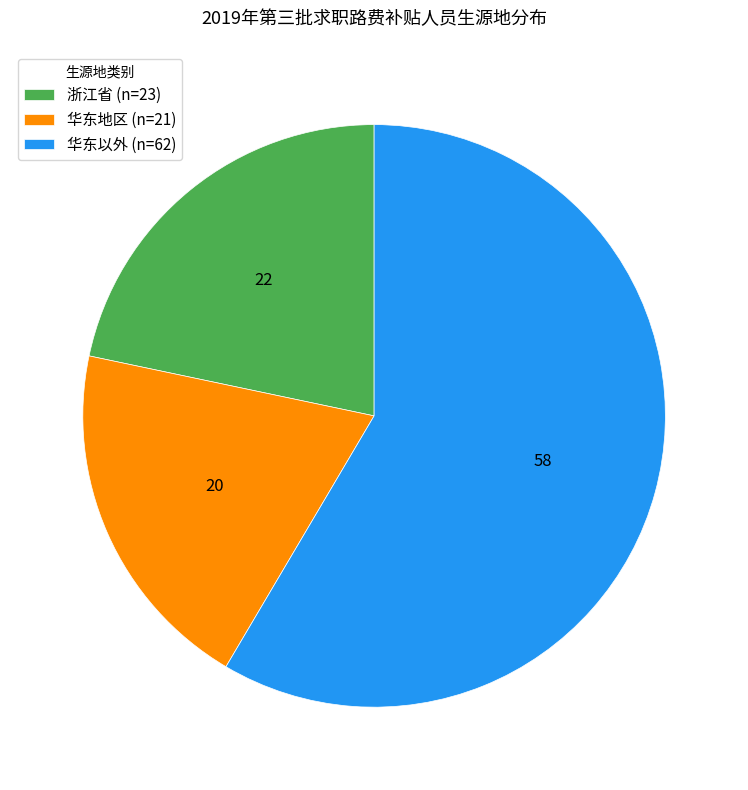

True or false: 浙江省 (n=23) accounts for 7% of the total.

False